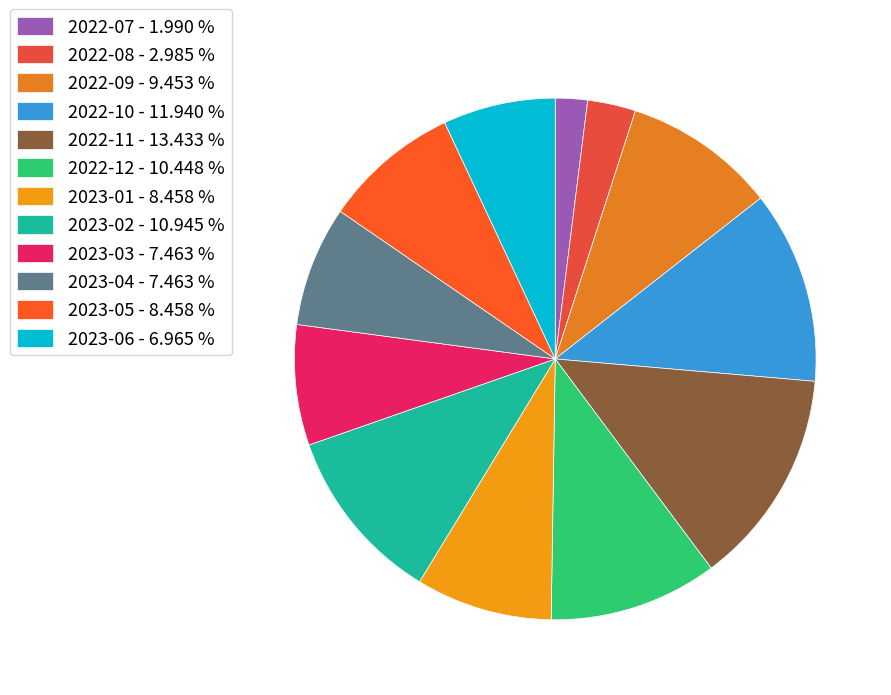

Does 2023-02 represent more than half of the total?

No